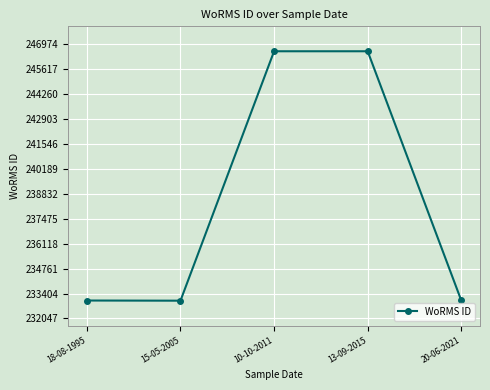

Approximately how many times larger is the value at 20-06-2021 compared to 18-08-1995?

1.0